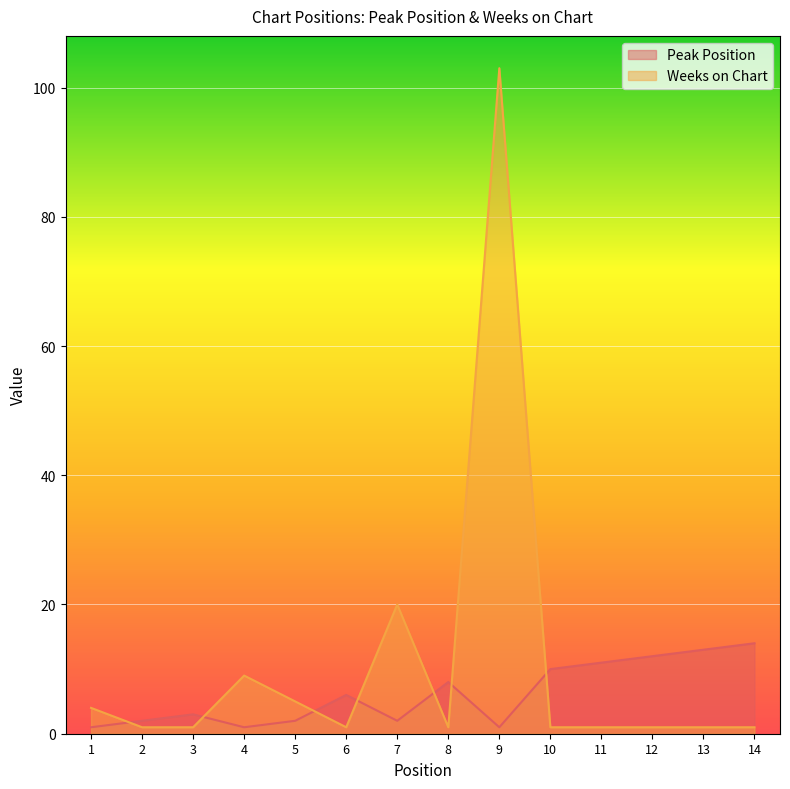

Which label corresponds to the smallest value in the chart?

1